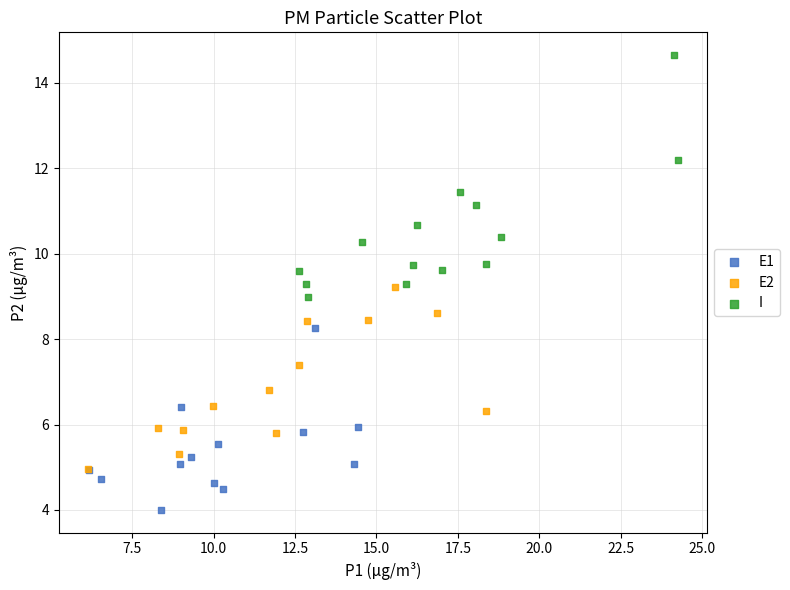

Which series reaches the minimum Y coordinate?

E1